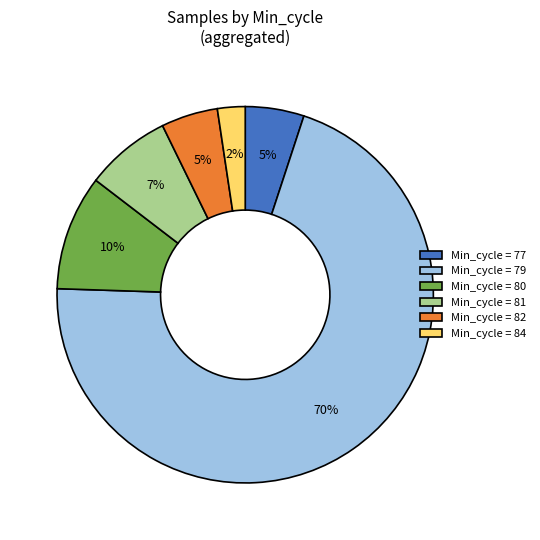

To the nearest percent, what is the average slice percentage?

17%